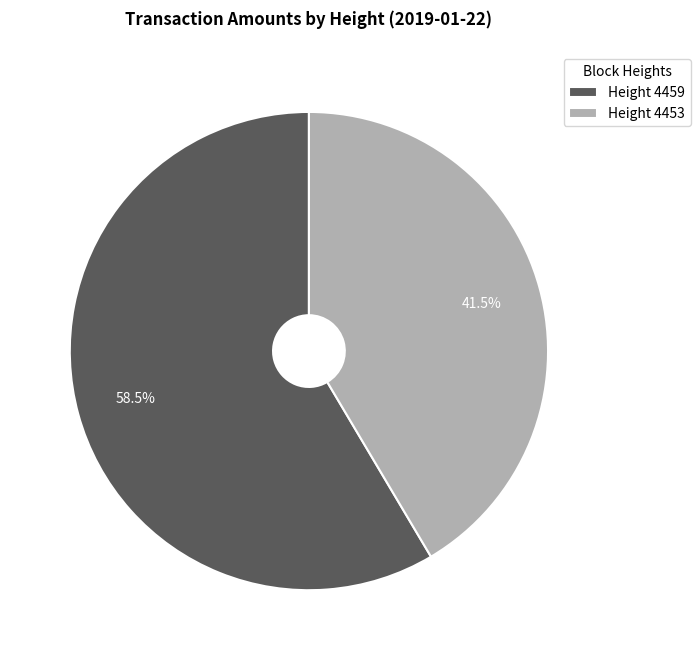

Which has a higher value, Height 4453 or Height 4459?

Height 4459